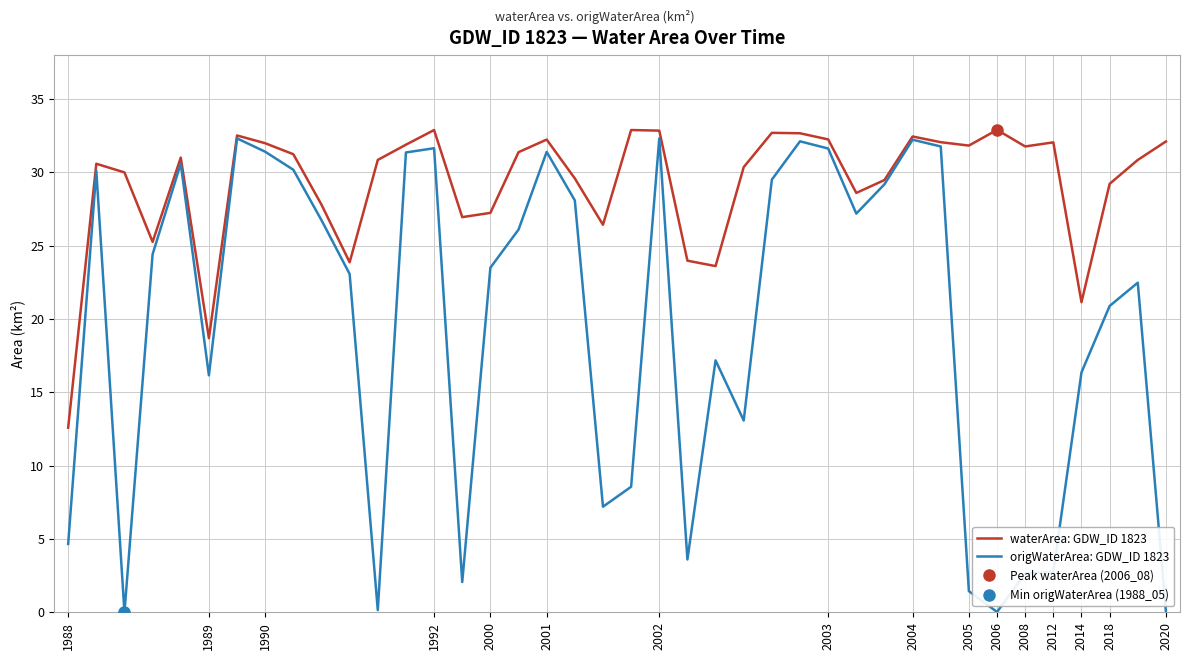

What is the highest value of the waterArea: GDW_ID 1823 series?

32.9